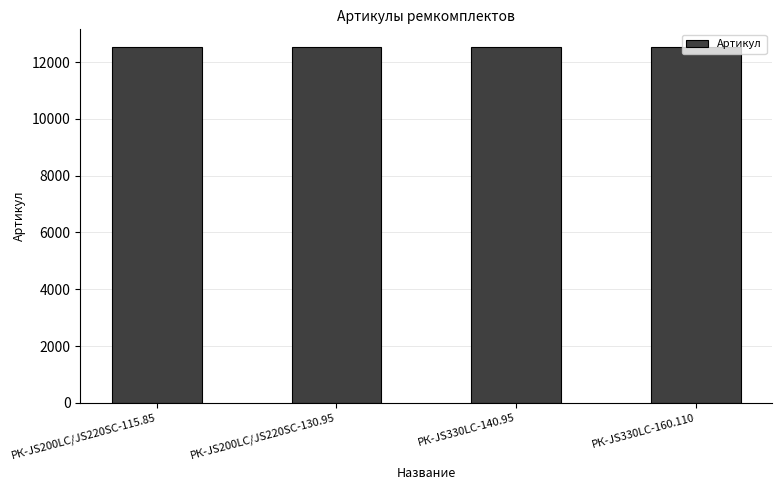

What is the change in value from РК-JS200LC/JS220SC-115.85 to РК-JS200LC/JS220SC-130.95?

+1